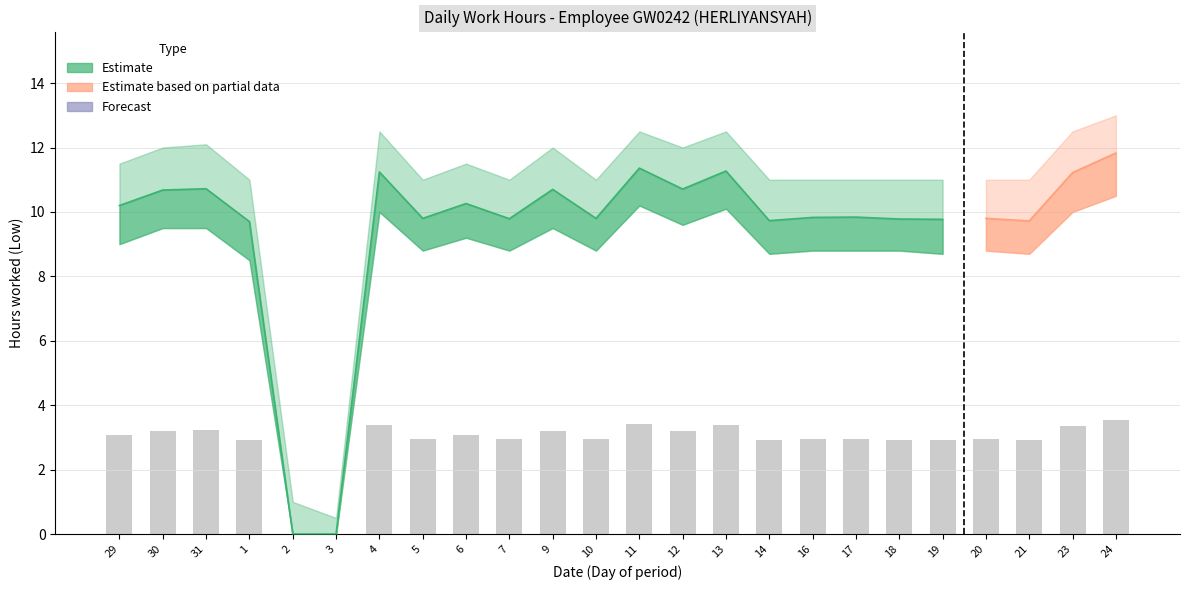

What is the average value of the Low series?

9.5